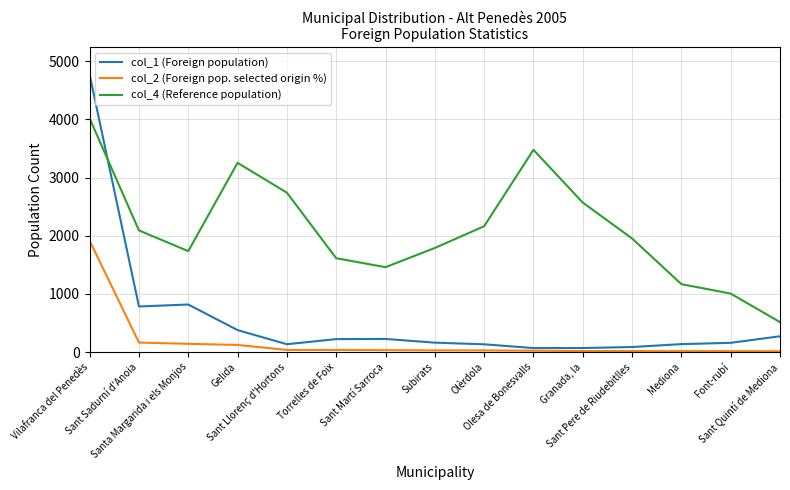

Is the value of col_2 (Foreign pop. selected origin %) at Mediona greater than the value of col_1 (Foreign population) at Olèrdola?

No